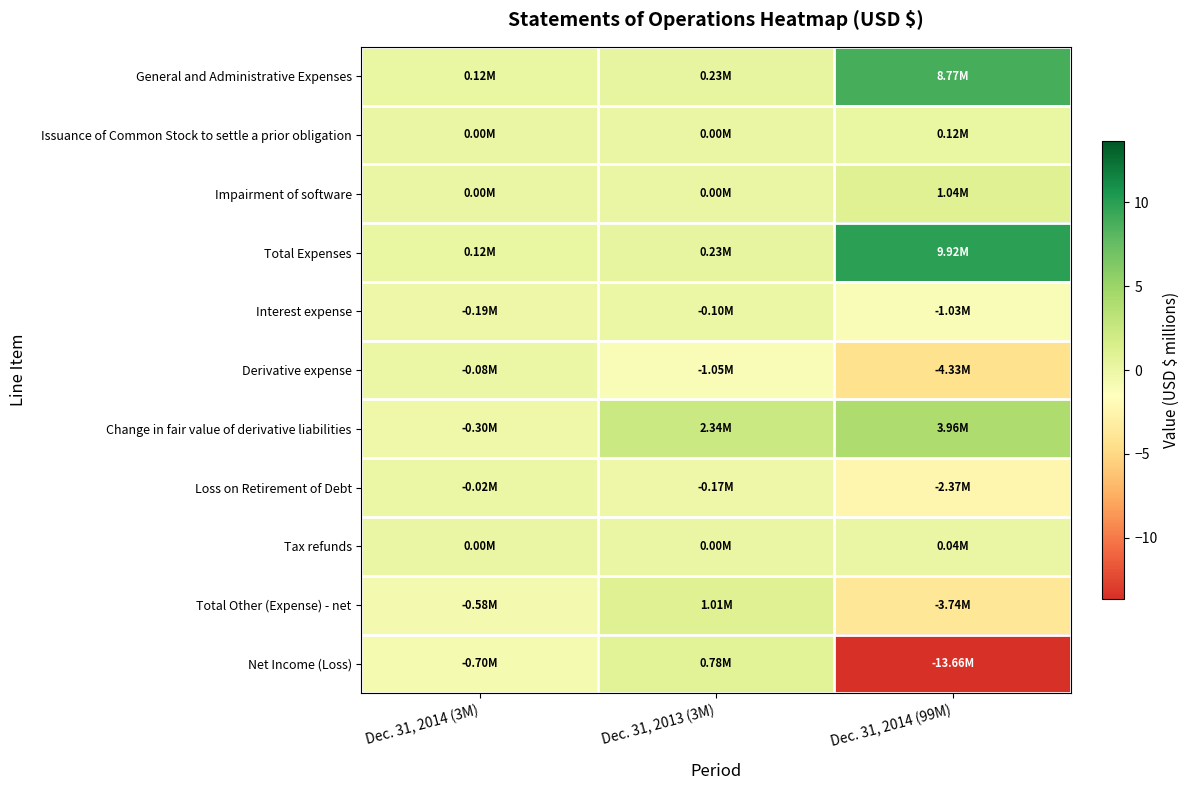

Reading left to right, what are all the values shown in this chart?

General and Administrative Expenses: Dec. 31, 2014 (3M)=0.1	Dec. 31, 2013 (3M)=0.2	Dec. 31, 2014 (99M)=8.8
Issuance of Common Stock to settle a prior obligation: Dec. 31, 2014 (3M)=0.0	Dec. 31, 2013 (3M)=0.0	Dec. 31, 2014 (99M)=0.1
Impairment of software: Dec. 31, 2014 (3M)=0.0	Dec. 31, 2013 (3M)=0.0	Dec. 31, 2014 (99M)=1.0
Total Expenses: Dec. 31, 2014 (3M)=0.1	Dec. 31, 2013 (3M)=0.2	Dec. 31, 2014 (99M)=9.9
Interest expense: Dec. 31, 2014 (3M)=-0.2	Dec. 31, 2013 (3M)=-0.1	Dec. 31, 2014 (99M)=-1.0
Derivative expense: Dec. 31, 2014 (3M)=-0.1	Dec. 31, 2013 (3M)=-1.1	Dec. 31, 2014 (99M)=-4.3
Change in fair value of derivative liabilities: Dec. 31, 2014 (3M)=-0.3	Dec. 31, 2013 (3M)=2.3	Dec. 31, 2014 (99M)=4.0
Loss on Retirement of Debt: Dec. 31, 2014 (3M)=-0.0	Dec. 31, 2013 (3M)=-0.2	Dec. 31, 2014 (99M)=-2.4
Tax refunds: Dec. 31, 2014 (3M)=0.0	Dec. 31, 2013 (3M)=0.0	Dec. 31, 2014 (99M)=0.0
Total Other (Expense) - net: Dec. 31, 2014 (3M)=-0.6	Dec. 31, 2013 (3M)=1.0	Dec. 31, 2014 (99M)=-3.7
Net Income (Loss): Dec. 31, 2014 (3M)=-0.7	Dec. 31, 2013 (3M)=0.8	Dec. 31, 2014 (99M)=-13.7